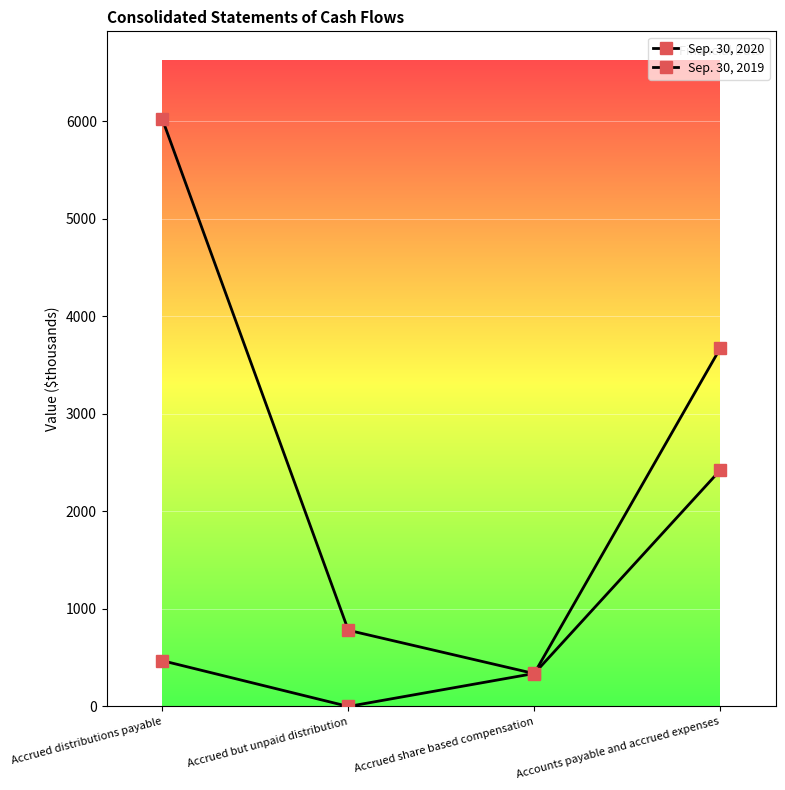

How many categories are shown in the chart?

4